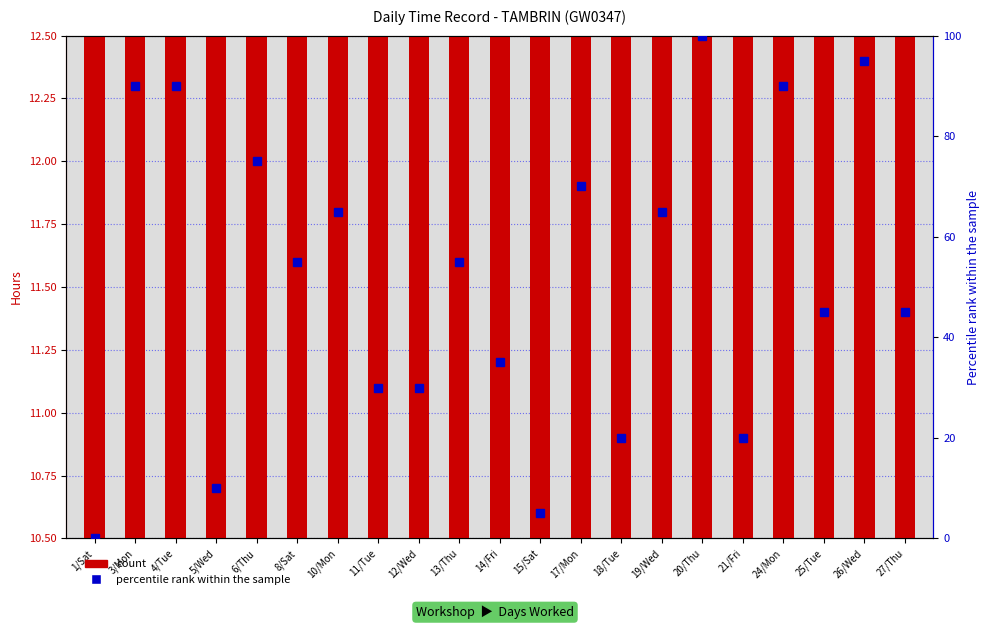

Are the bars grouped side by side (vs. stacked)?

Yes